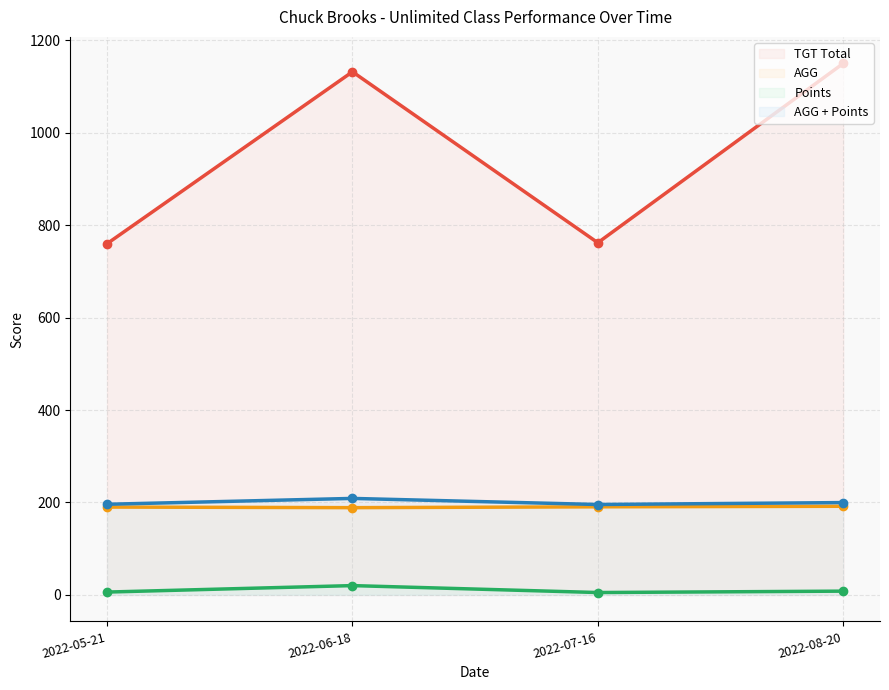

At 2022-06-18, list the series in order from smallest to largest.

Points, AGG, AGG + Points, TGT Total